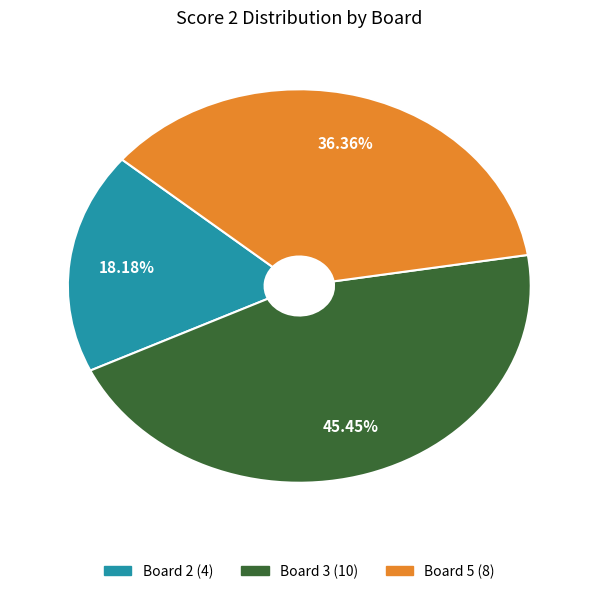

Approximately how many times larger is the value at Board 2 compared to Board 5?

0.5